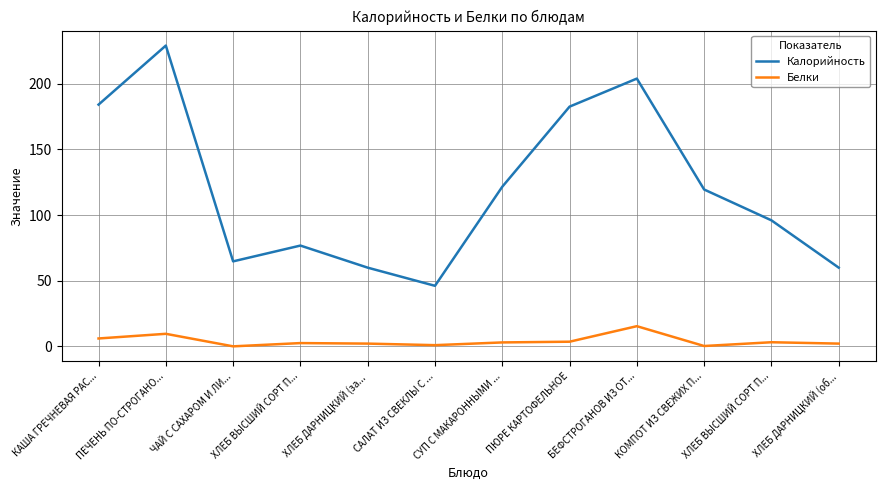

How many lines are shown in the chart?

2